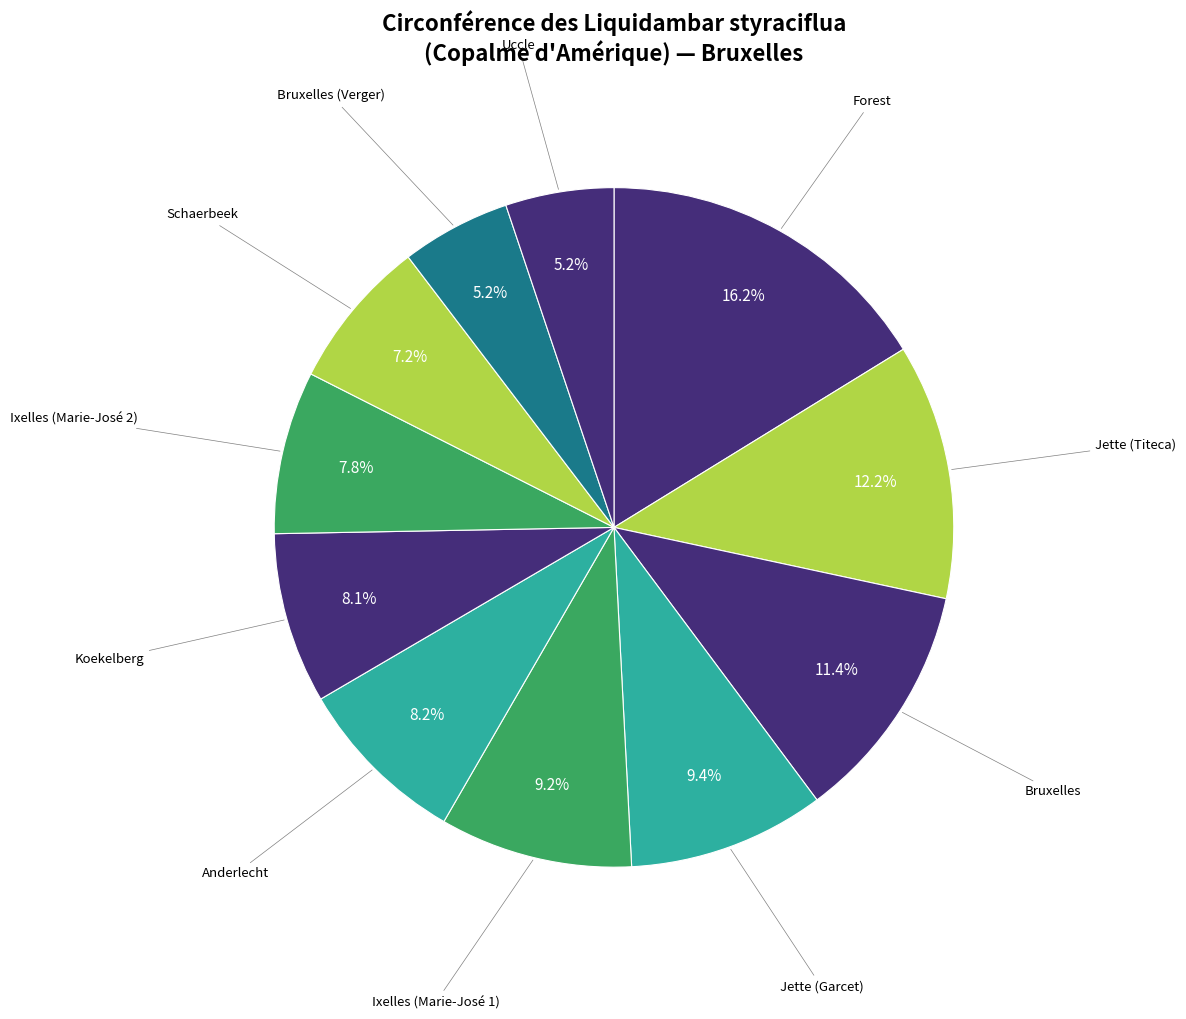

Count the number of slices in the pie.

11